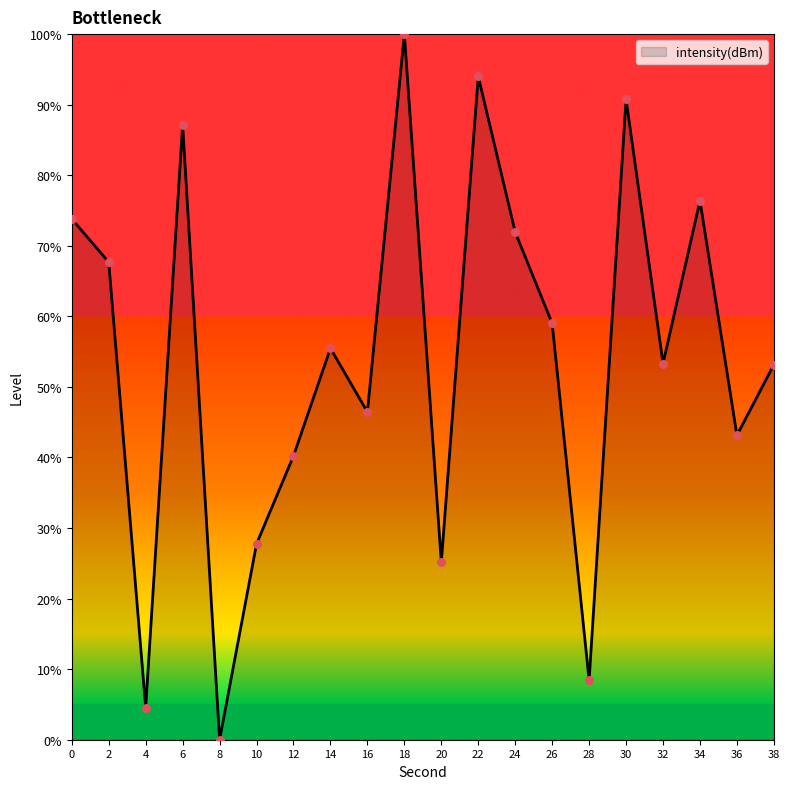

Between 14 and 2, which is larger?

2